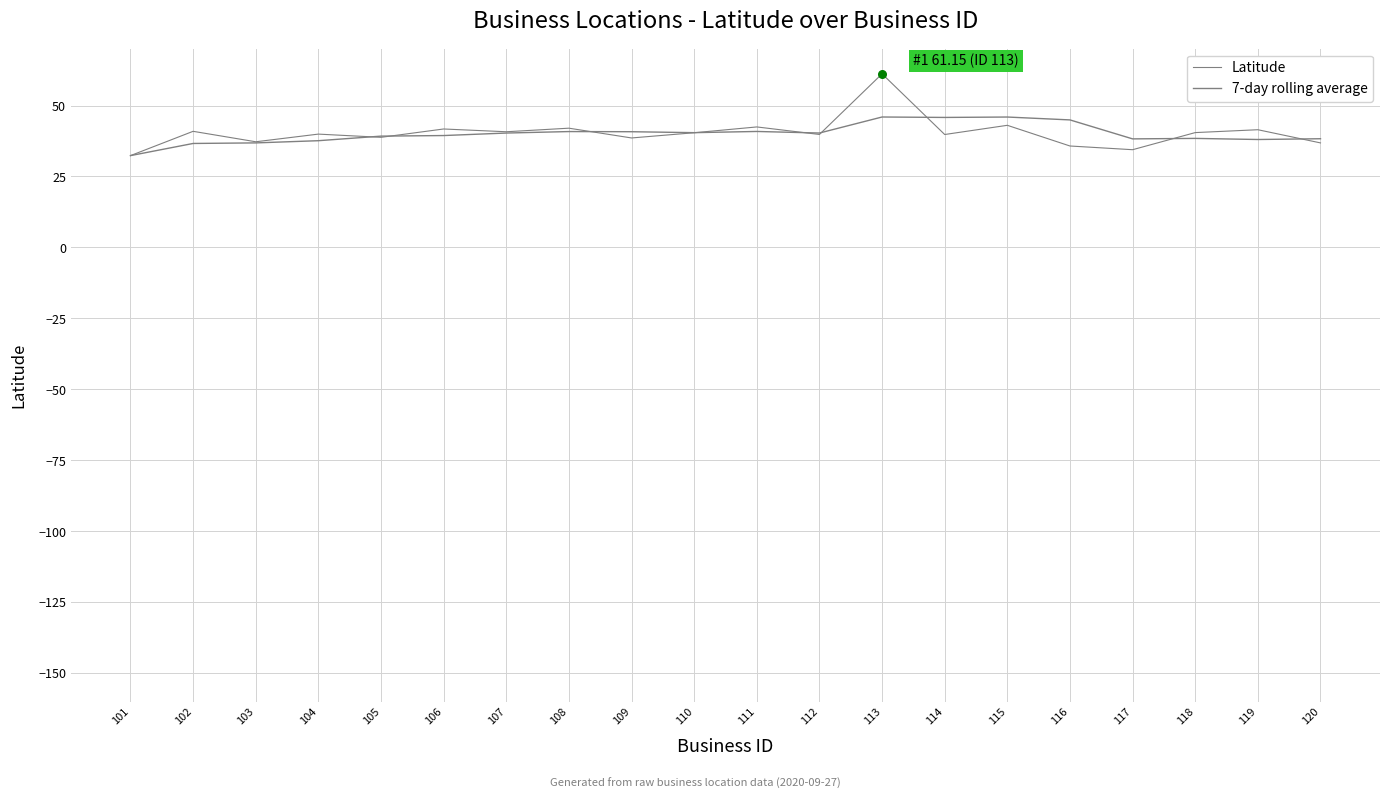

How many lines are shown in the chart?

2